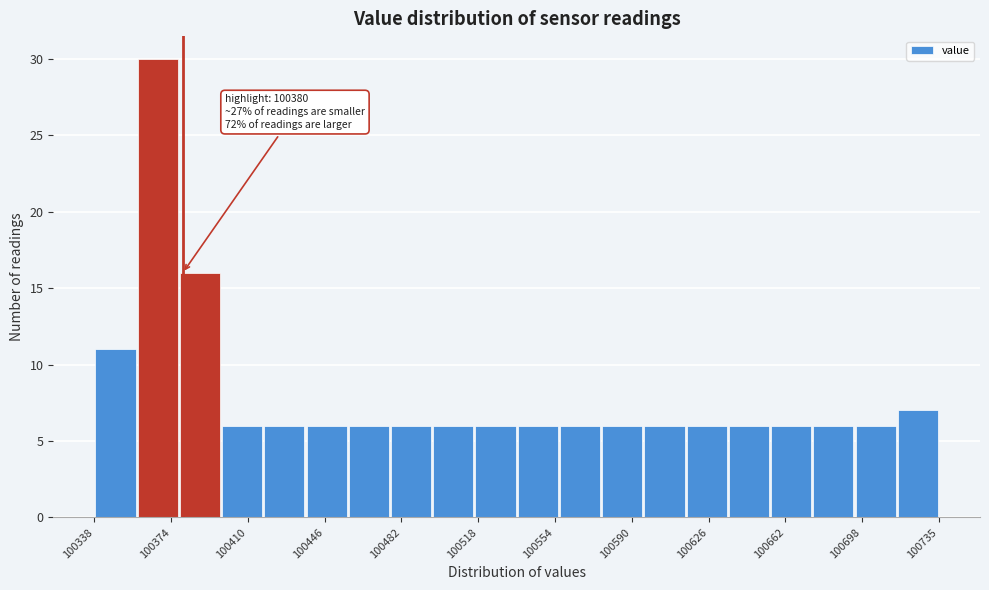

Around what value on the x-axis is the tallest bar? Give the approximate position of its centre, as read against the axis.

100370